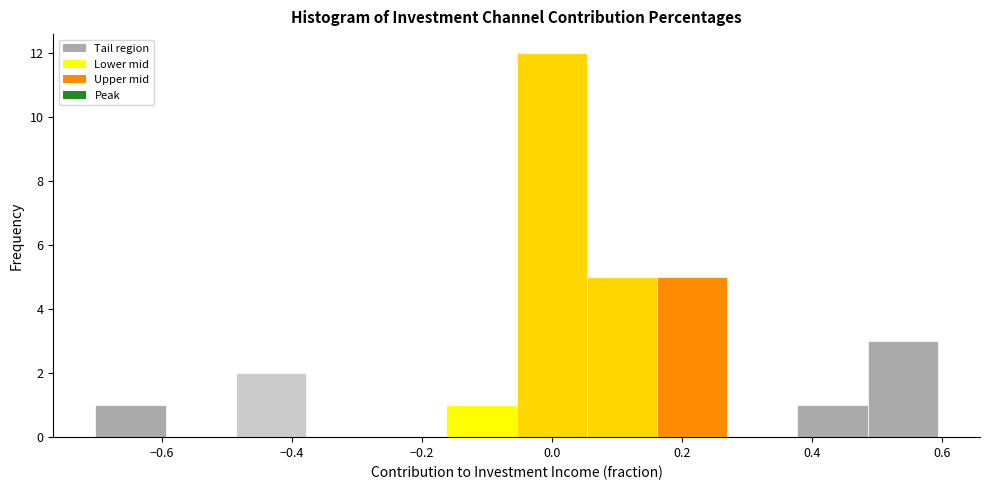

How tall is the bar that spans 0.06 to 0.16 on the x-axis? Neither the bar edges nor the heights are printed on the chart, so give them approximately, as read against the axes.

5